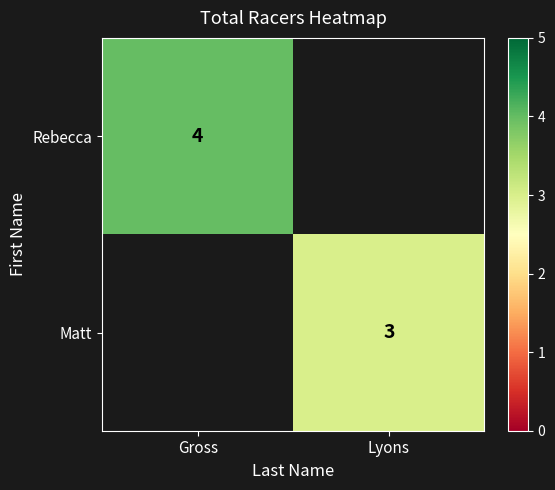

The Matt series shows 5 at Lyons. True or false?

False